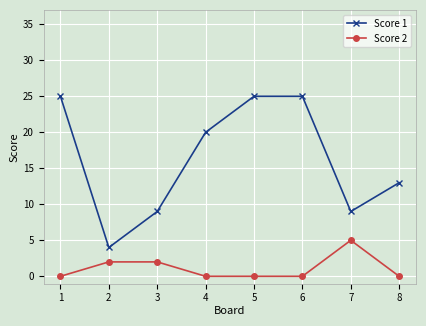

At 7, list the series in order from smallest to largest.

Score 2, Score 1